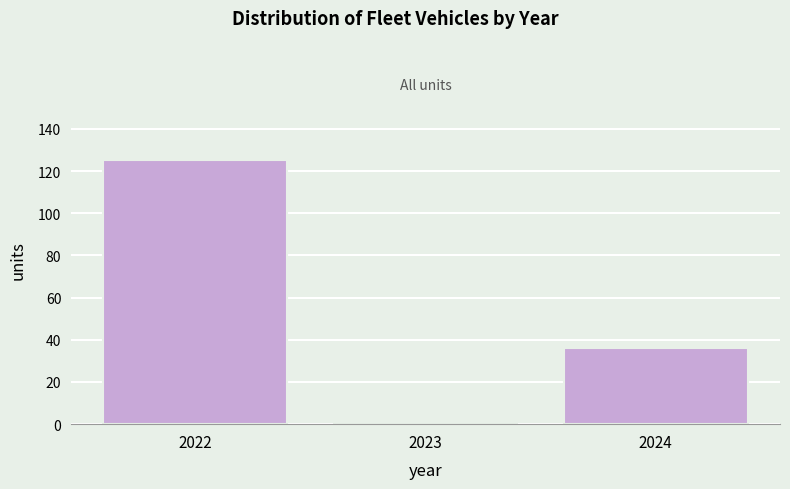

Reading left to right, what are all the values shown in this chart?

2022=125	2023=0	2024=36